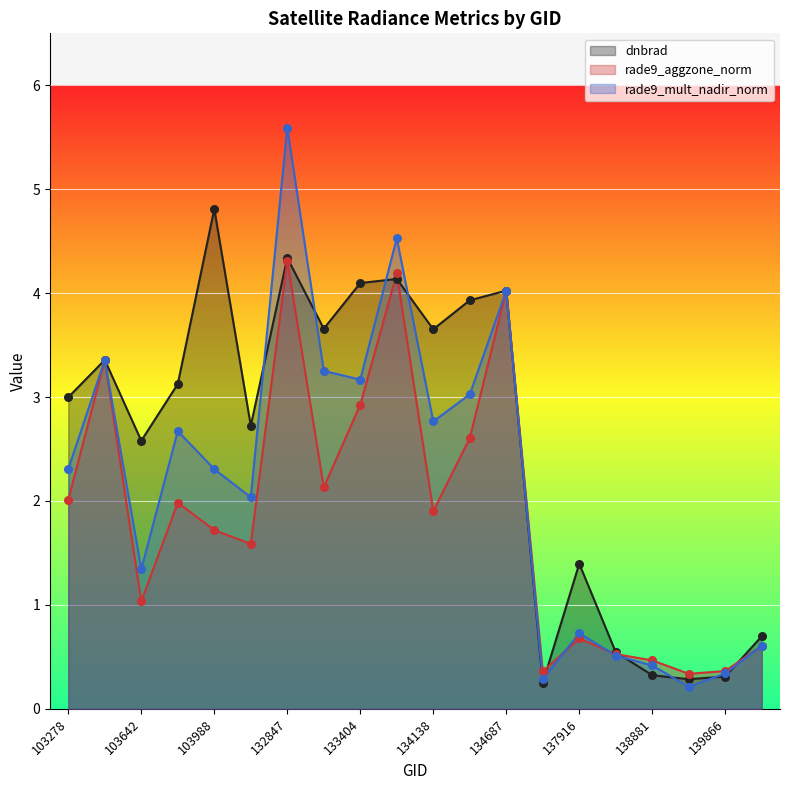

Which series contains the highest Y value?

rade9_mult_nadir_norm